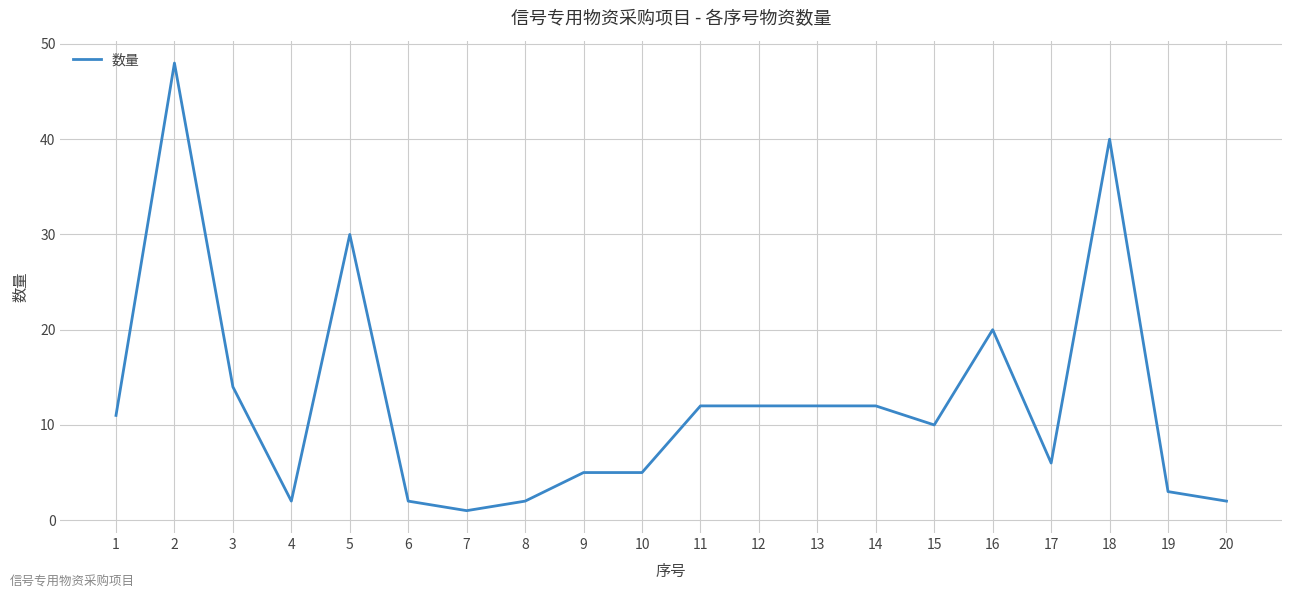

What is the difference between the maximum and minimum values?

47